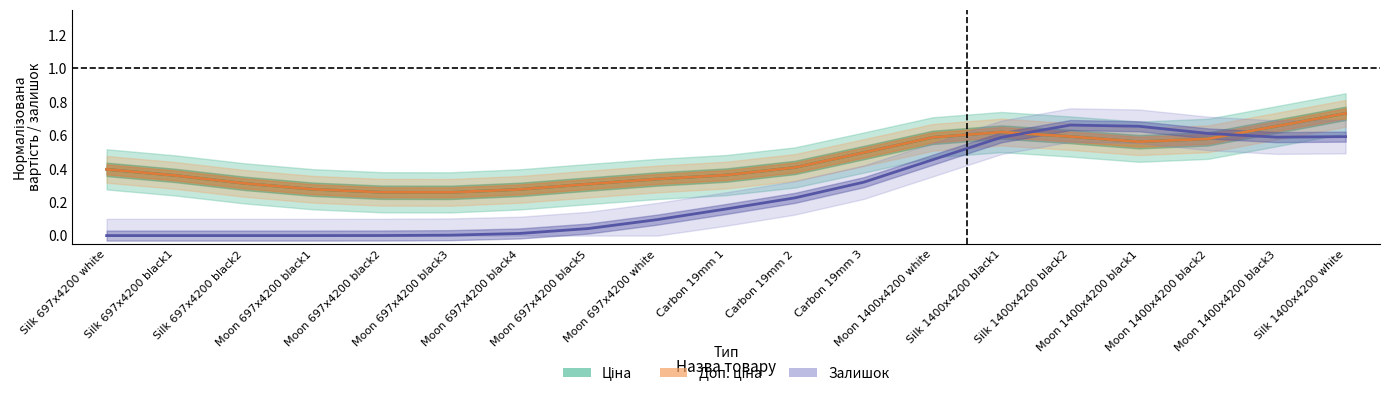

What is the spread (max minus min) of values at Moon 697x4200 white?

0.2